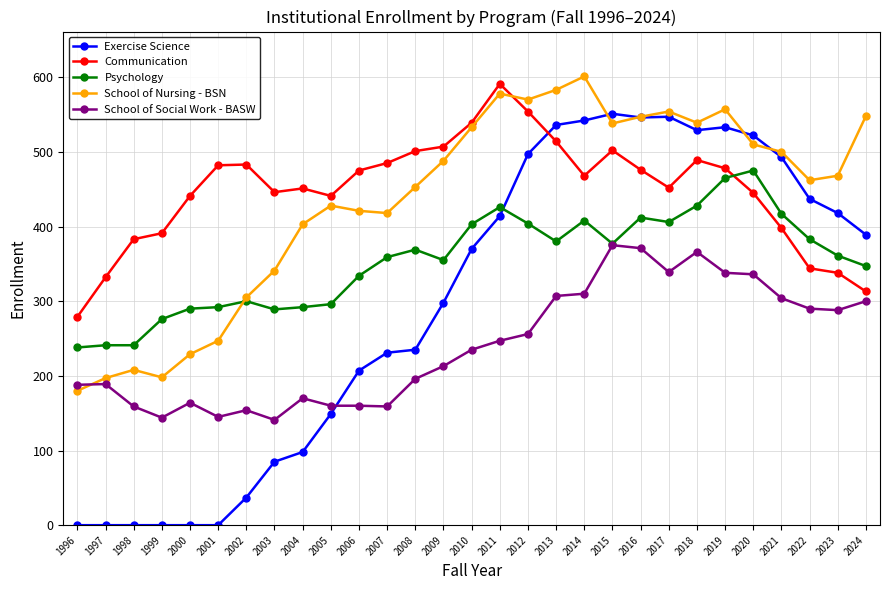

Is the value of School of Nursing - BSN at 2017 greater than the value of School of Social Work - BASW at 2009?

Yes